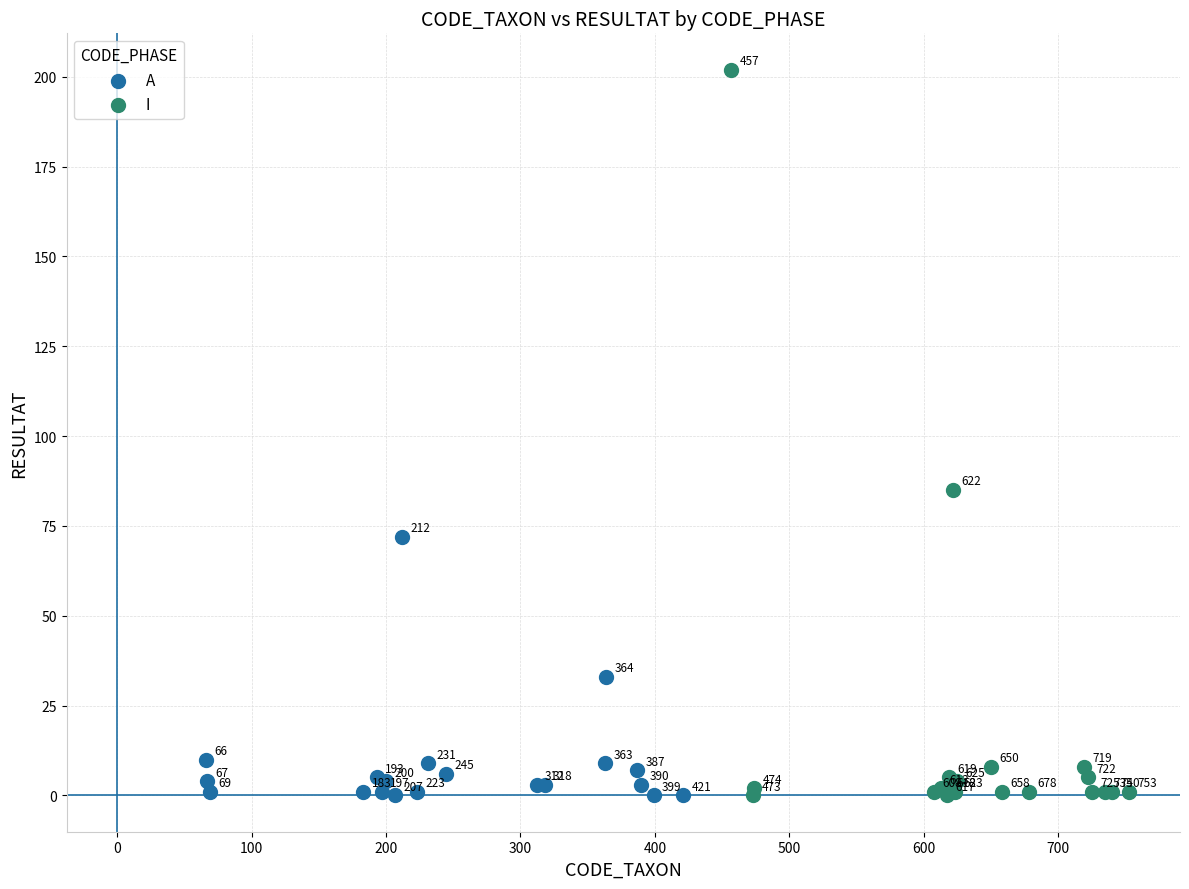

Which series has the largest Y range (max minus min)?

I